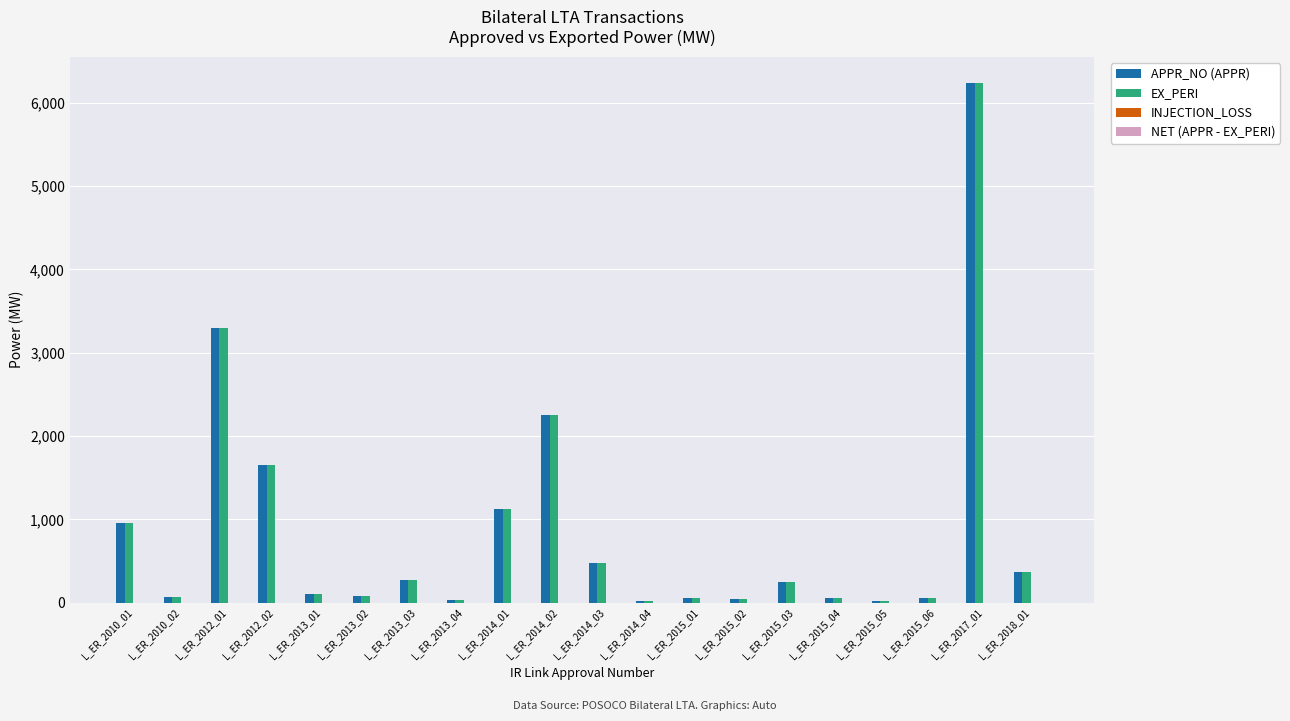

What is the difference between the maximum and minimum values in the EX_PERI series?

6219.6